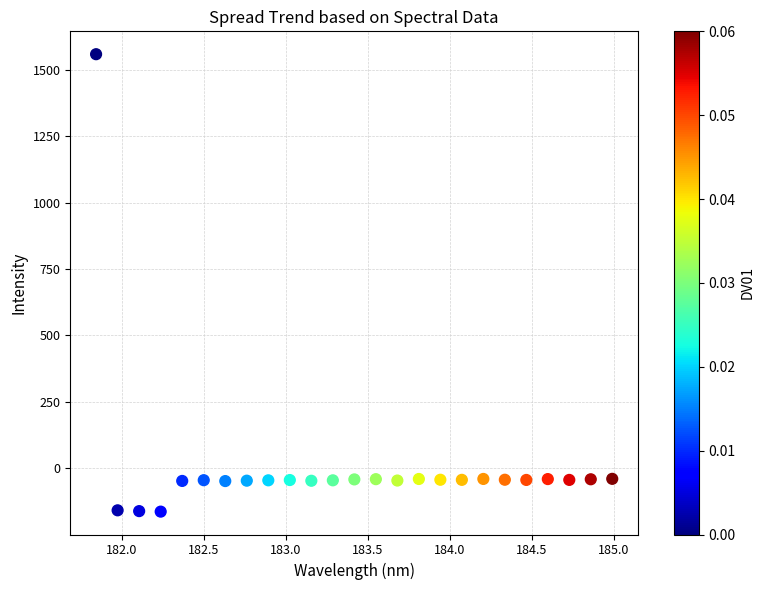

What is the range of X values (max minus min)?

3.1